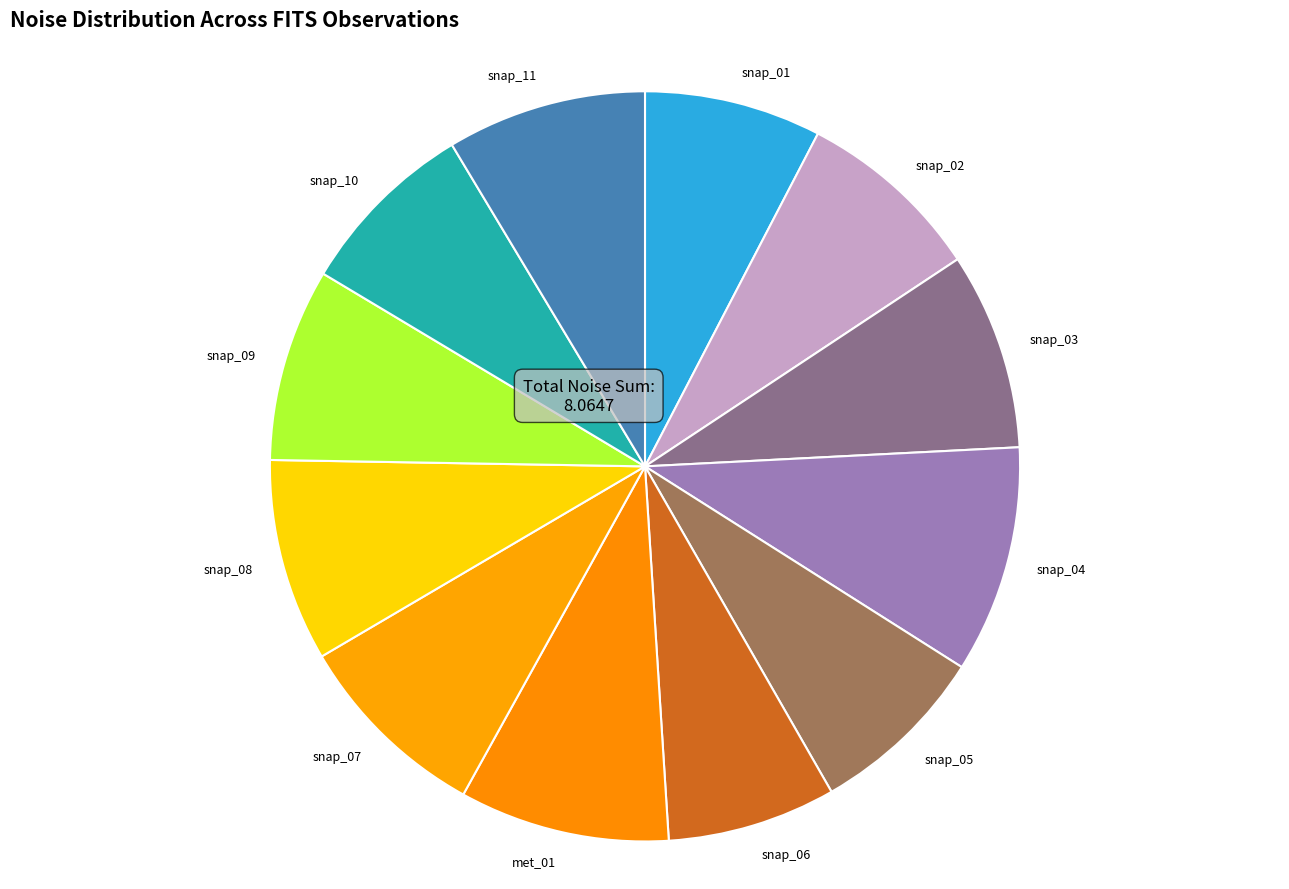

Count the number of slices in the pie.

12